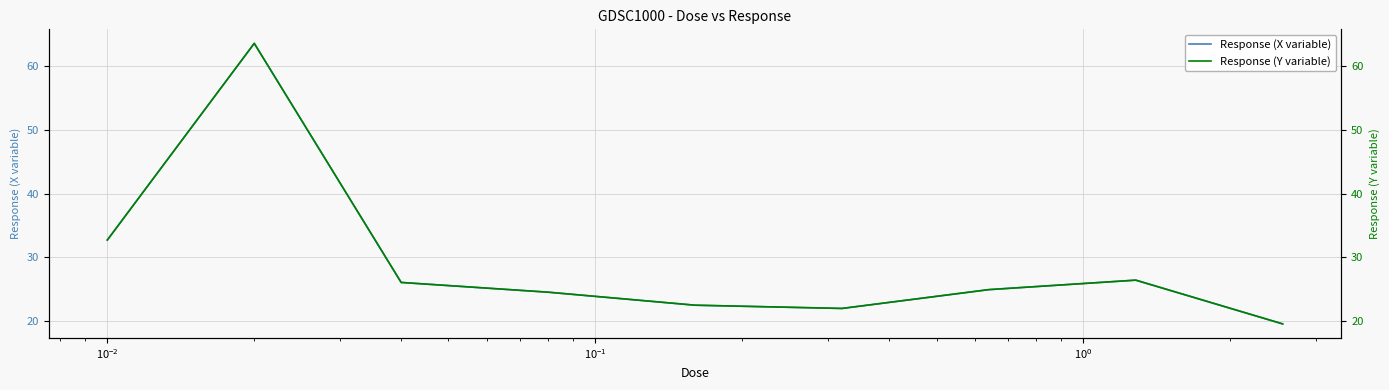

Count the number of categories in the chart.

9